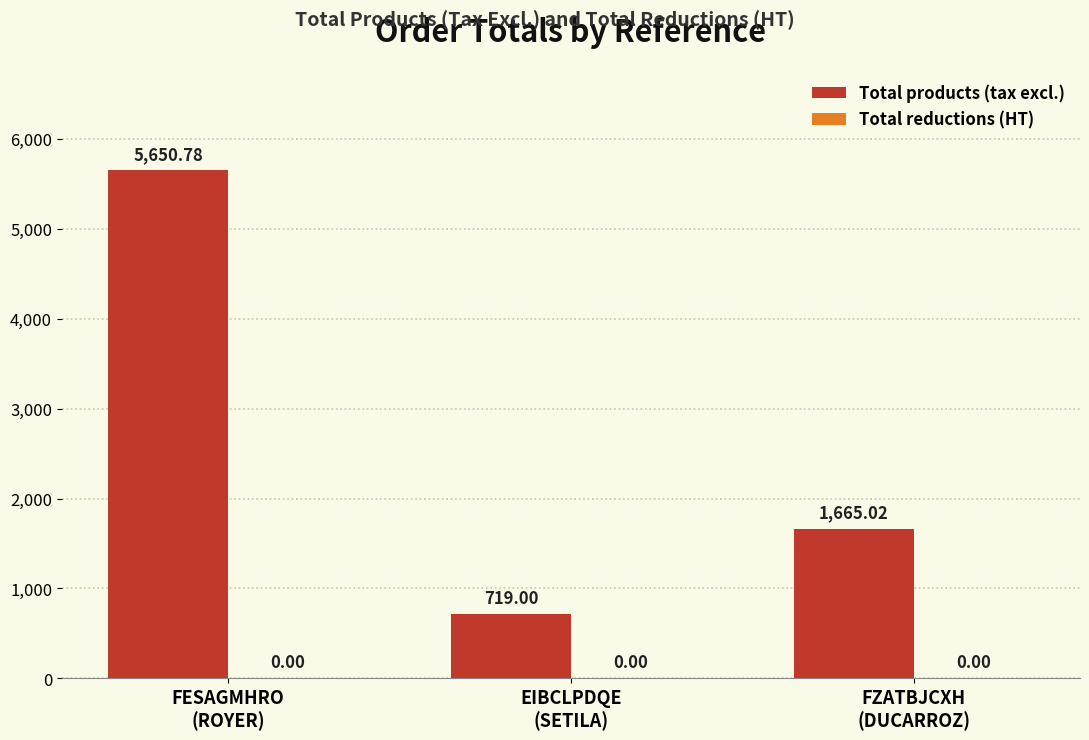

What is the difference between the maximum and minimum values?

4931.8